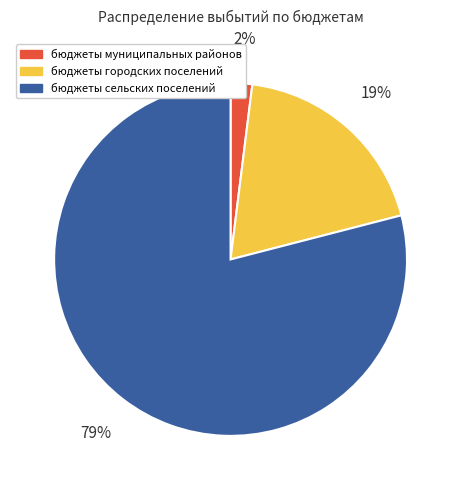

How many segments does this pie chart have?

3